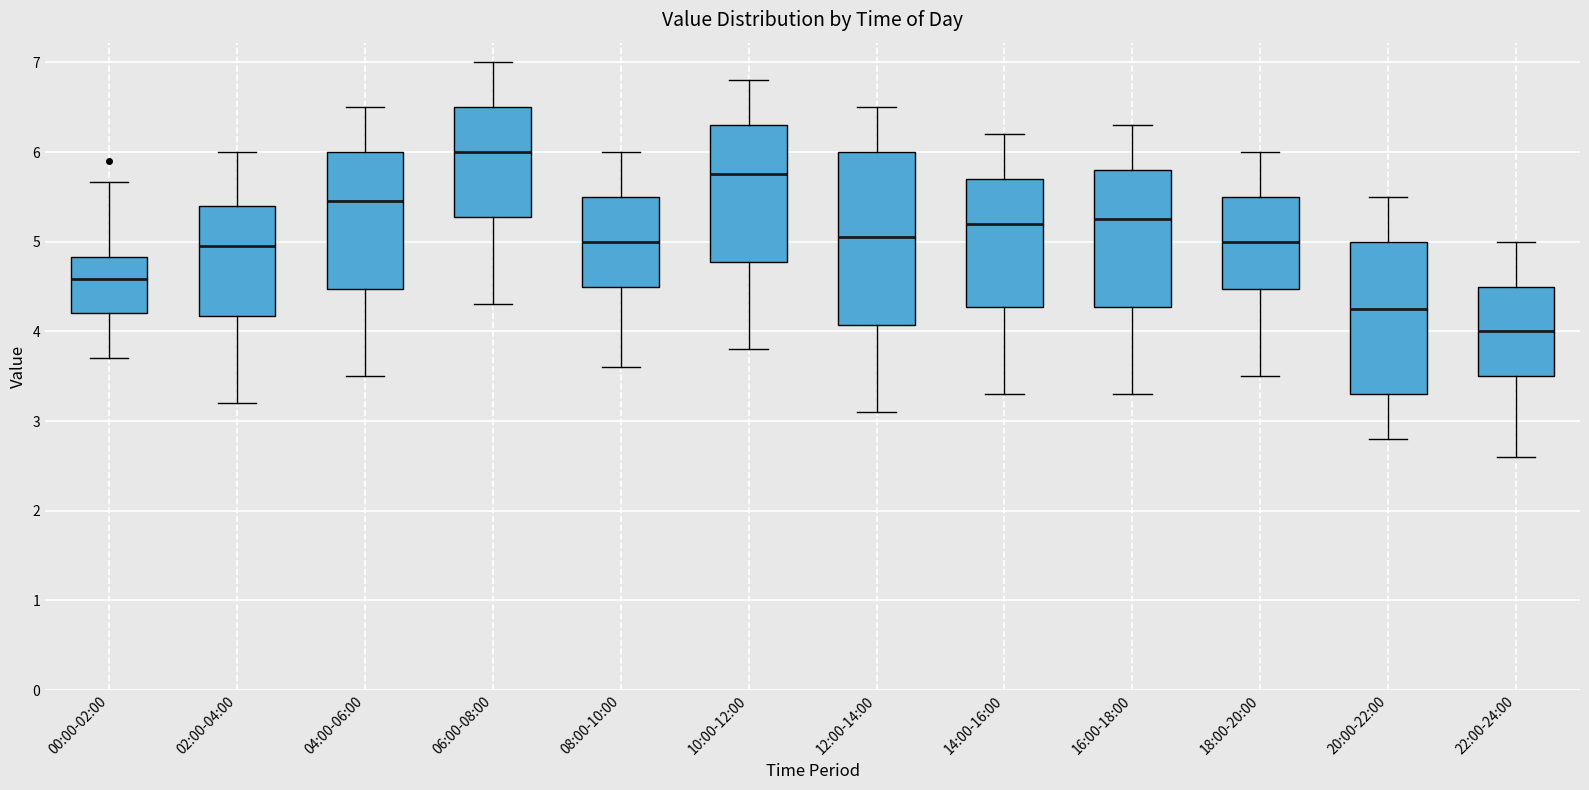

Reading left to right, read every box against the y-axis: the position of its median line, the range the box covers, and the ends of its whiskers. The values are not printed on the chart, so give them approximately, as read against the axis.

00:00-02:00: median 4.6, box 4.2 to 4.8, whiskers 3.7 to 5.7
02:00-04:00: median 5.0, box 4.2 to 5.4, whiskers 3.2 to 6.0
04:00-06:00: median 5.5, box 4.5 to 6.0, whiskers 3.5 to 6.5
06:00-08:00: median 6.0, box 5.3 to 6.5, whiskers 4.3 to 7.0
08:00-10:00: median 5.0, box 4.5 to 5.5, whiskers 3.6 to 6.0
10:00-12:00: median 5.8, box 4.8 to 6.3, whiskers 3.8 to 6.8
12:00-14:00: median 5.1, box 4.1 to 6.0, whiskers 3.1 to 6.5
14:00-16:00: median 5.2, box 4.3 to 5.7, whiskers 3.3 to 6.2
16:00-18:00: median 5.3, box 4.3 to 5.8, whiskers 3.3 to 6.3
18:00-20:00: median 5.0, box 4.5 to 5.5, whiskers 3.5 to 6.0
20:00-22:00: median 4.3, box 3.3 to 5.0, whiskers 2.8 to 5.5
22:00-24:00: median 4.0, box 3.5 to 4.5, whiskers 2.6 to 5.0